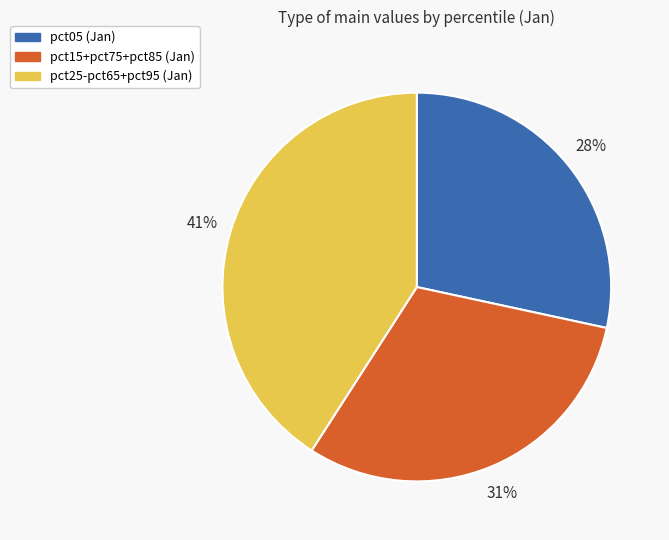

Is there any slice that represents more than half of the pie?

No